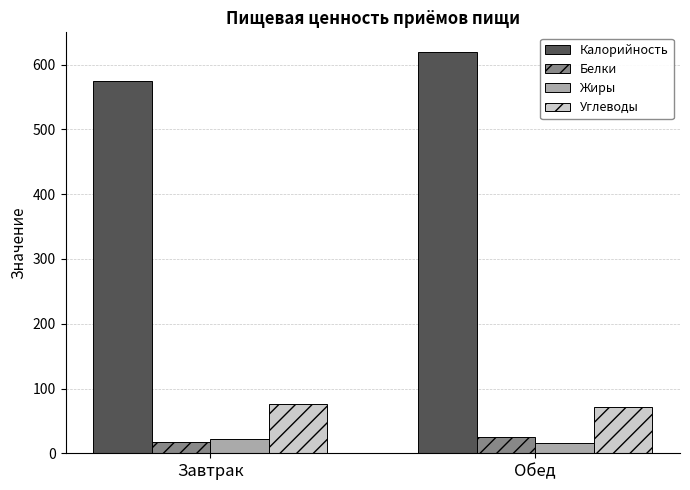

What is the sum of all Калорийность values?

1194.2